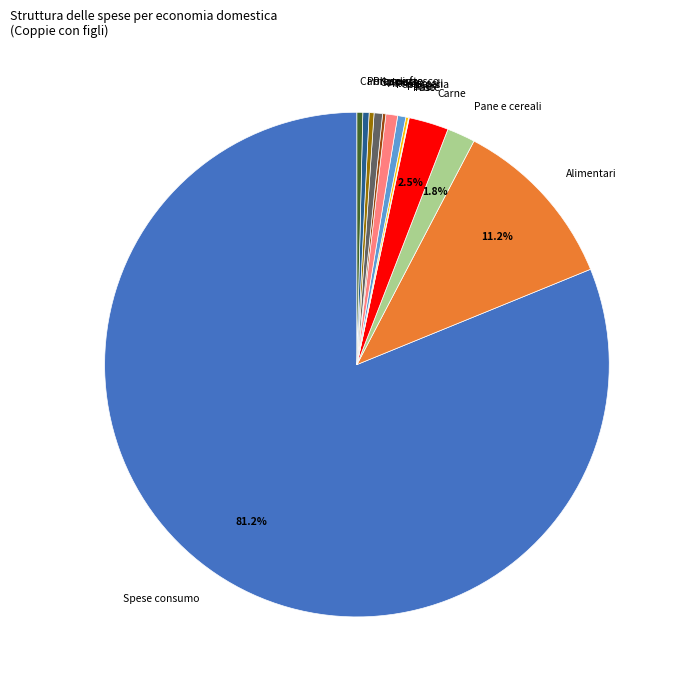

Is the sum of Pollame fresco and Prosciutto greater than half?

No